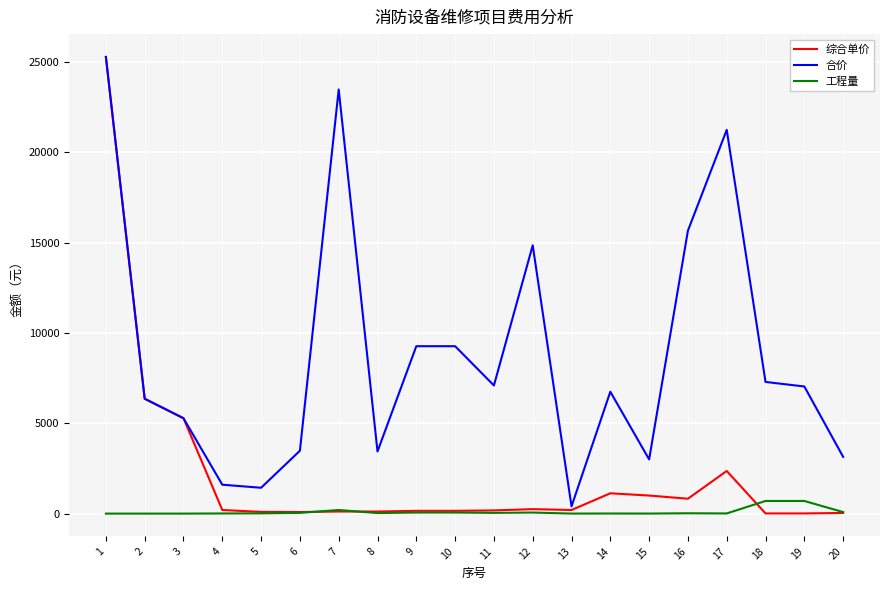

Which series has the largest range (max minus min)?

综合单价